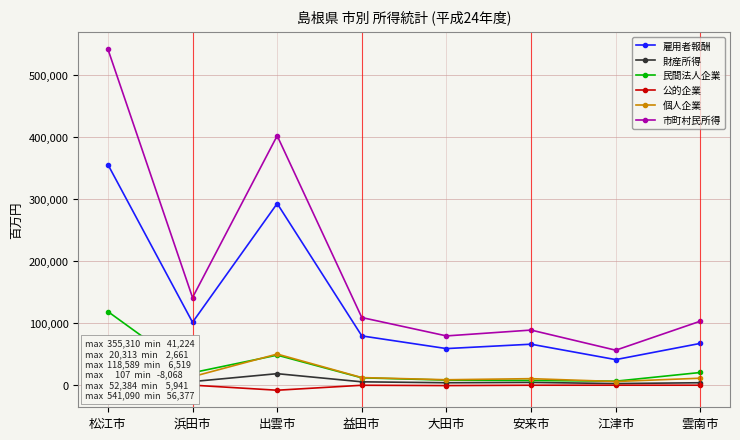

Reading right to left, transcribe all the data shown in this chart.

雇用者報酬: 雲南市=67358	江津市=41224	安来市=66031	大田市=58983	益田市=79381	出雲市=292541	浜田市=101303	松江市=355310
財産所得: 雲南市=3998	江津市=2661	安来市=4530	大田市=3982	益田市=5455	出雲市=18580	浜田市=5843	松江市=20313
民間法人企業: 雲南市=20485	江津市=6519	安来市=7687	大田市=8211	益田市=11893	出雲市=48427	浜田市=20117	松江市=118589
公的企業: 雲南市=6	江津市=33	安来市=-17	大田市=-594	益田市=-70	出雲市=-8068	浜田市=107	松江市=-5505
個人企業: 雲南市=11284	江津市=5941	安来市=10555	大田市=8801	益田市=12286	出雲市=50178	浜田市=13737	松江市=52384
市町村民所得: 雲南市=103132	江津市=56377	安来市=88787	大田市=79382	益田市=108946	出雲市=401658	浜田市=141106	松江市=541090